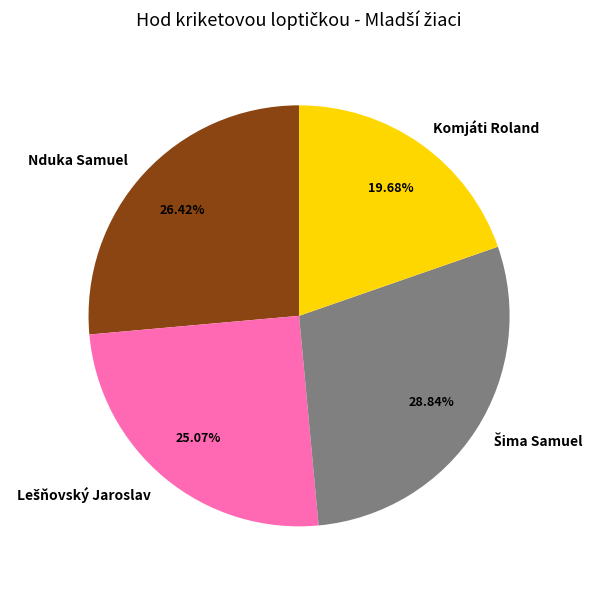

Does any single category account for the majority?

No